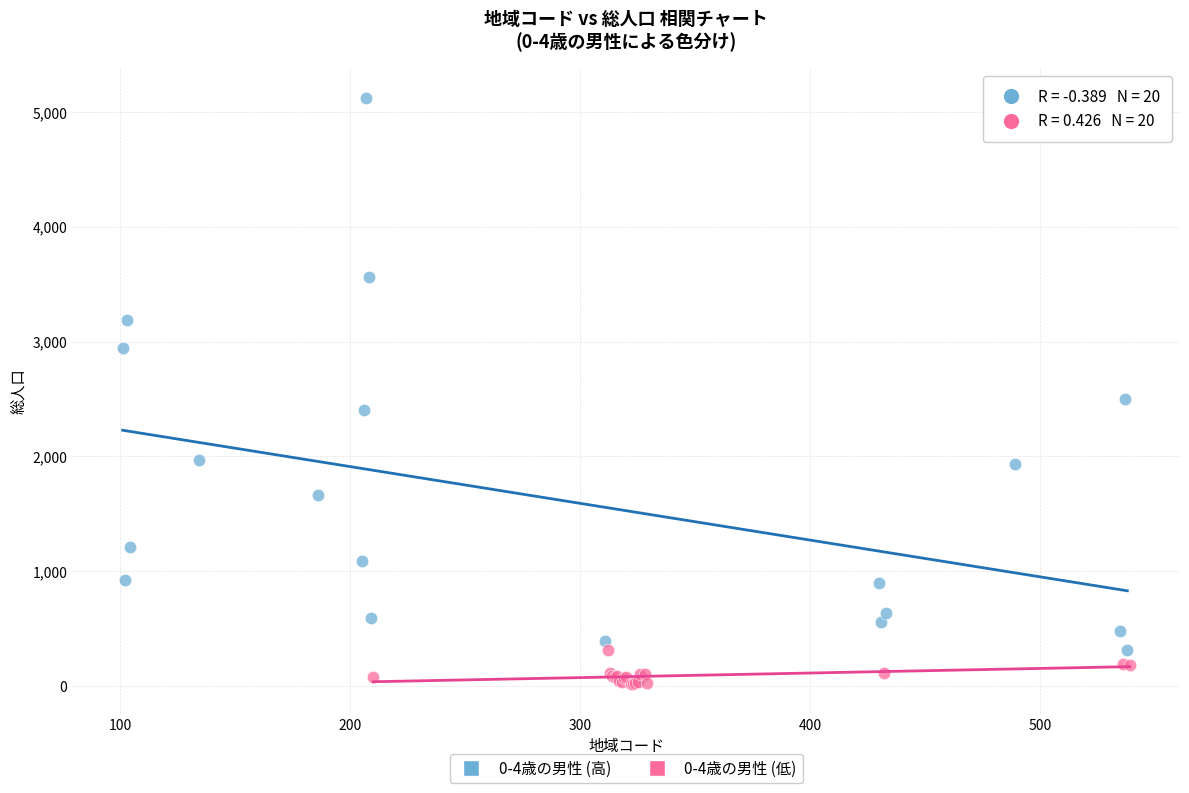

Which series has the widest spread of Y values?

0-4歳の男性 (高)